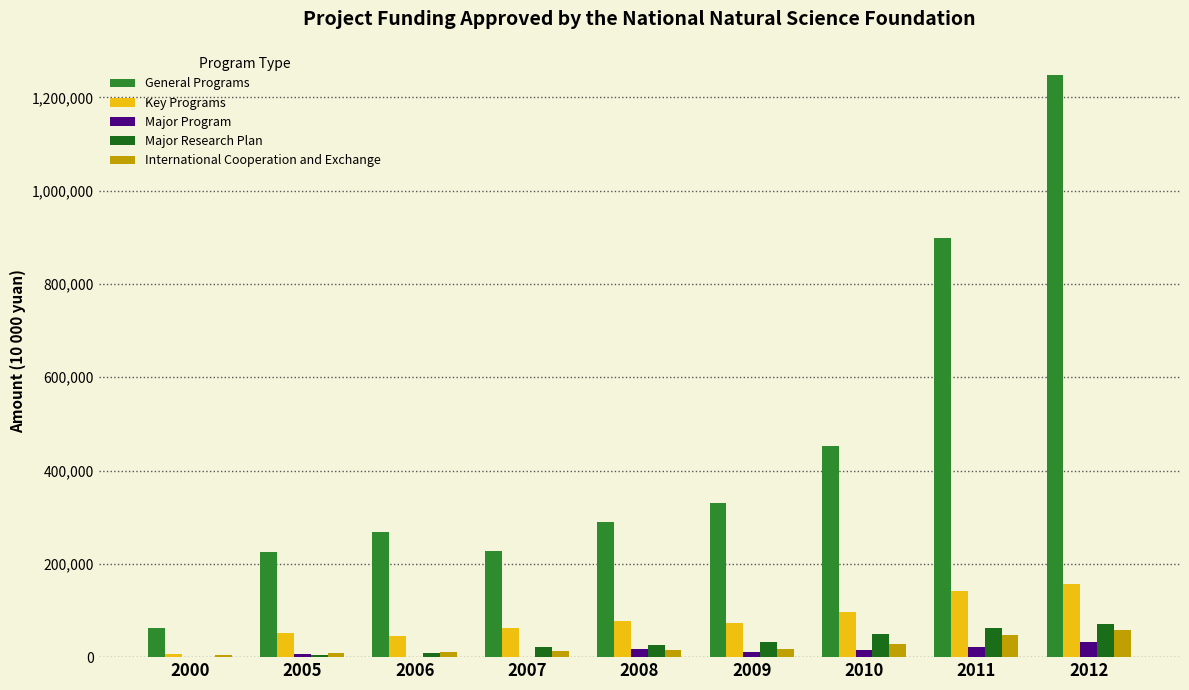

Which series changed the most between 2008 and 2012?

General Programs